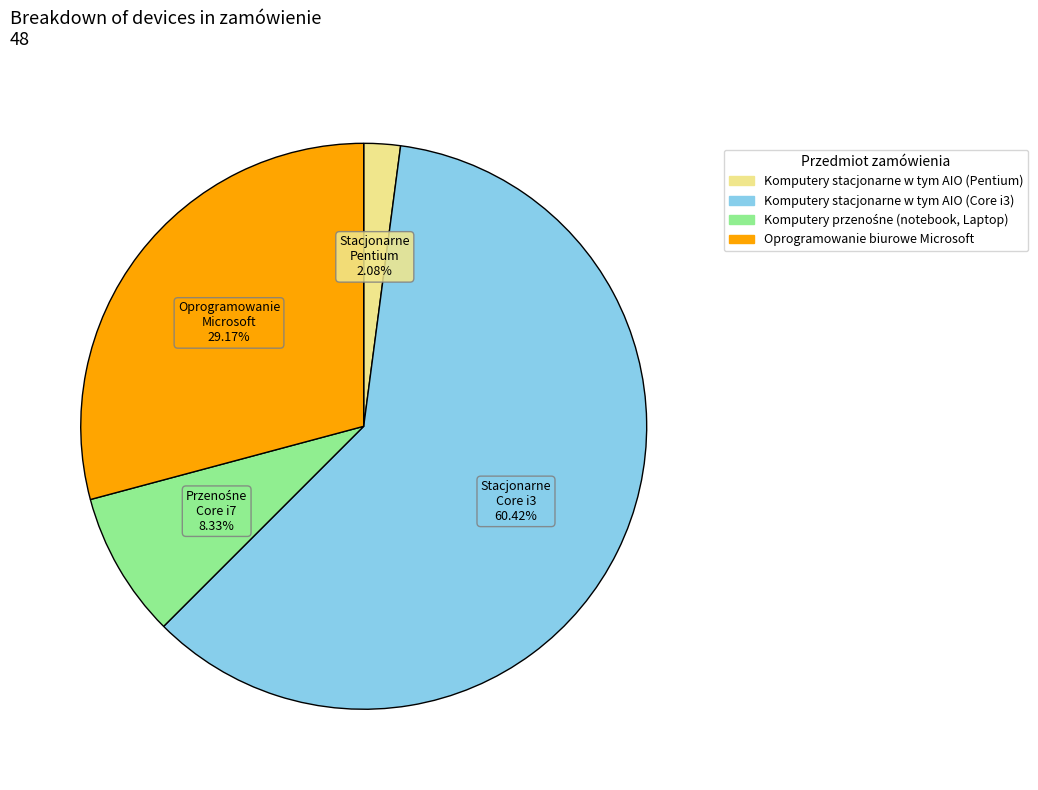

Count the number of slices in the pie.

4